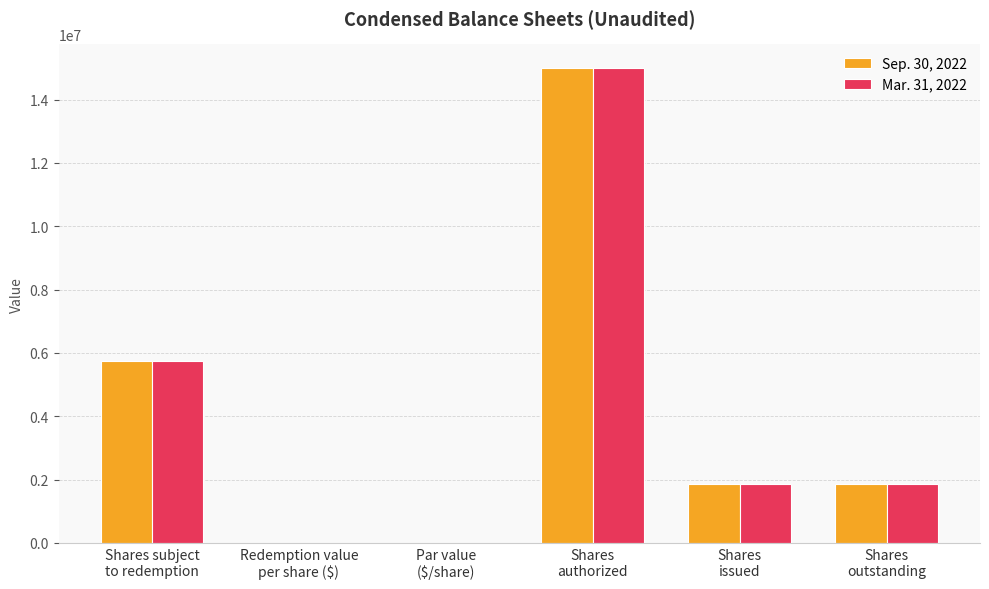

What is the greatest value displayed?

15000000.0